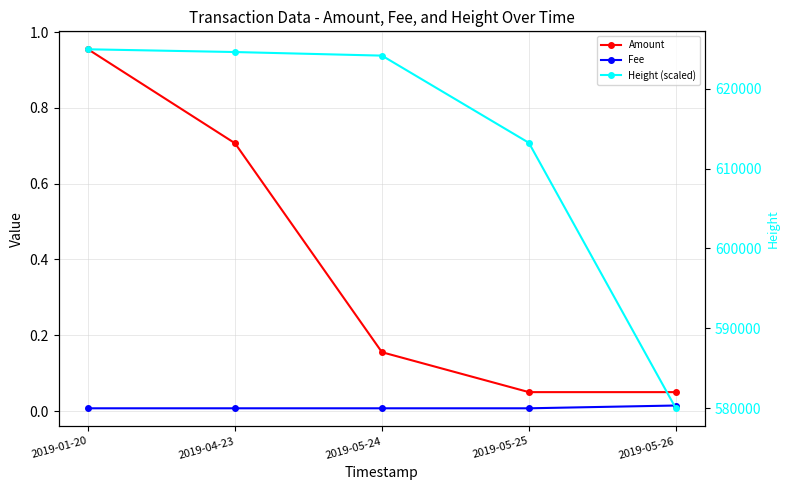

Rank the series at 2019-05-25 from highest to lowest value.

Height (scaled), Amount, Fee